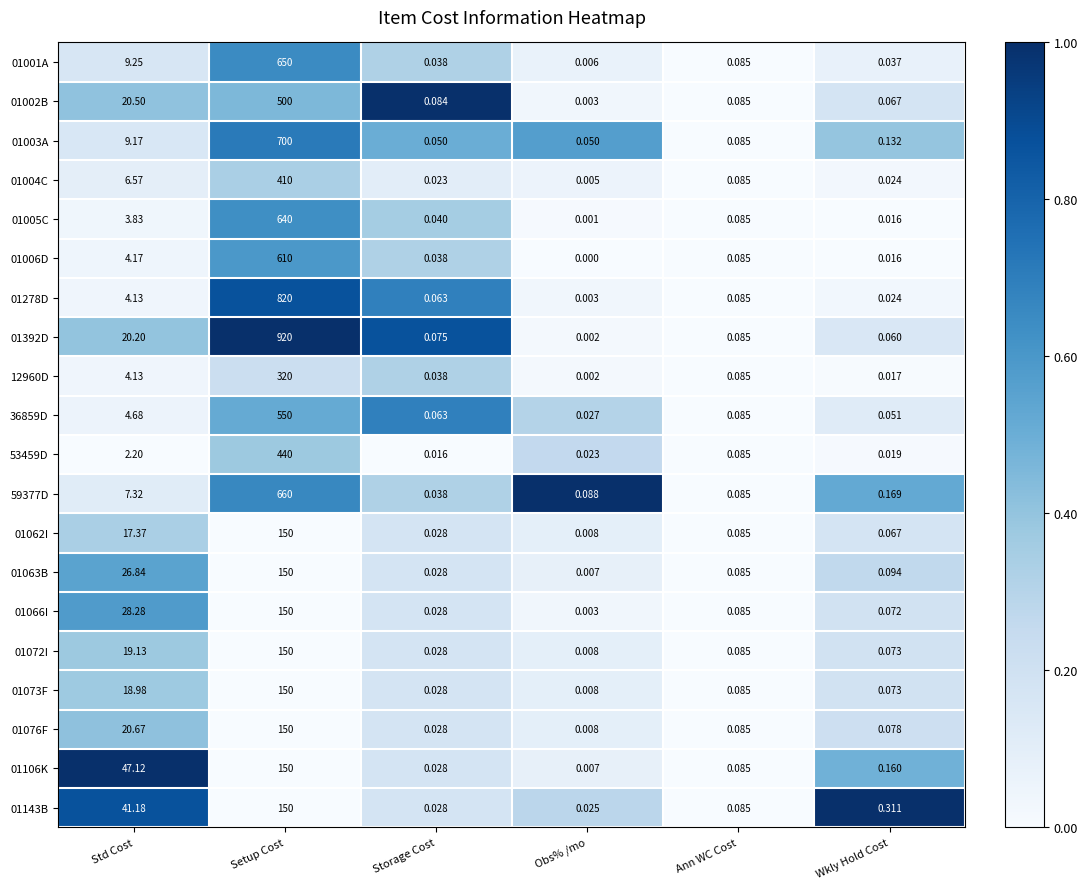

List the labels in order of 01063B value, largest first.

Setup Cost, Std Cost, Wkly Hold Cost, Ann WC Cost, Storage Cost, Obs% /mo